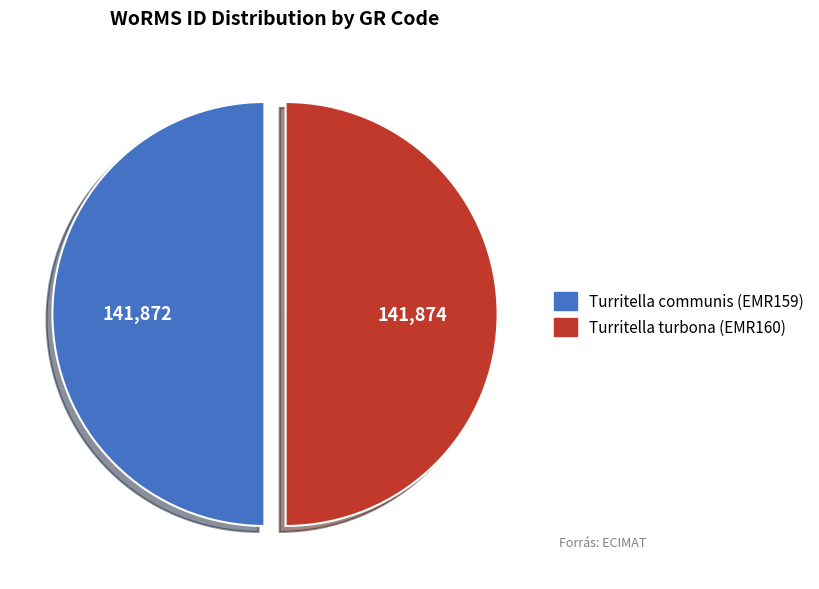

The Turritella turbona (EMR160) slice represents 36% of the pie. True or false?

False